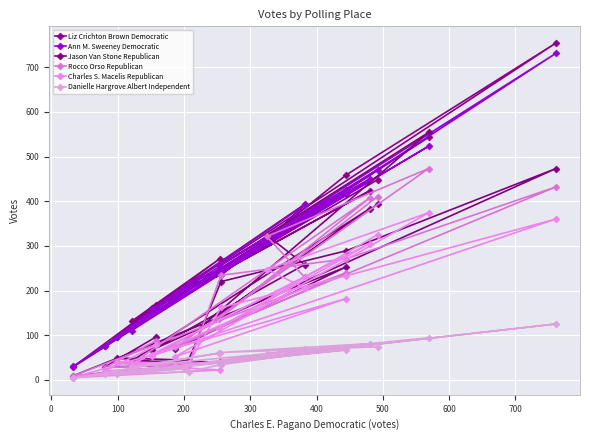

Count the number of categories in the chart.

20